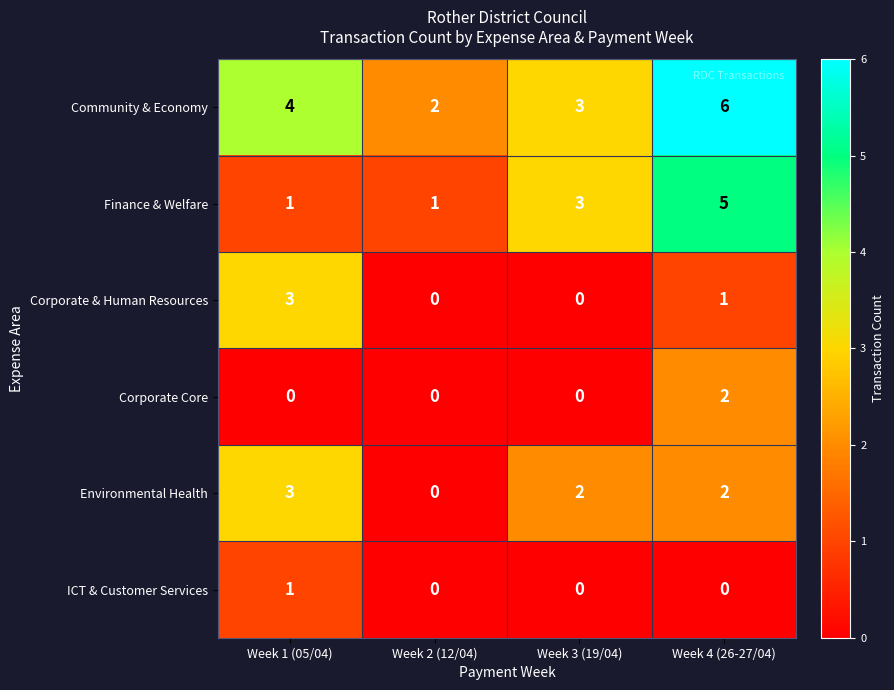

Is it true that Corporate Core equals 1 at Week 4 (26-27/04)?

False